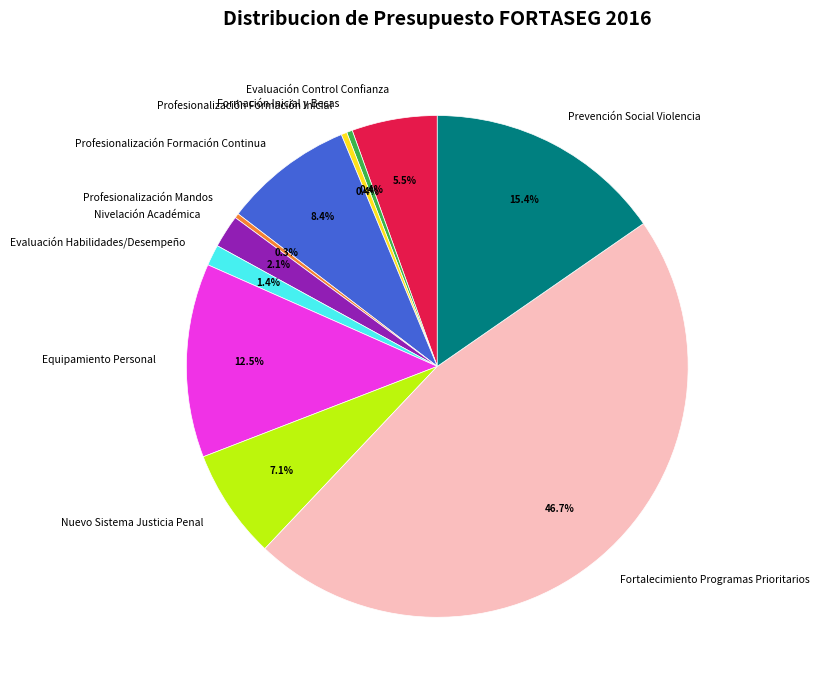

Between Profesionalización Formación Inicial and Evaluación Habilidades/Desempeño, which is larger?

Evaluación Habilidades/Desempeño